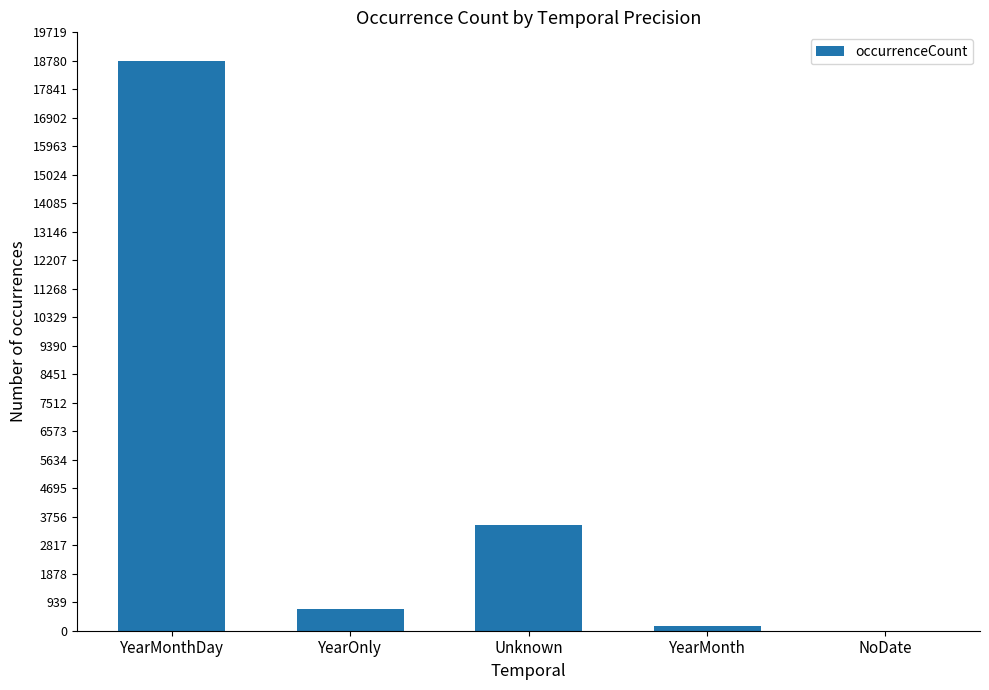

Which has a higher value, YearOnly or YearMonth?

YearOnly